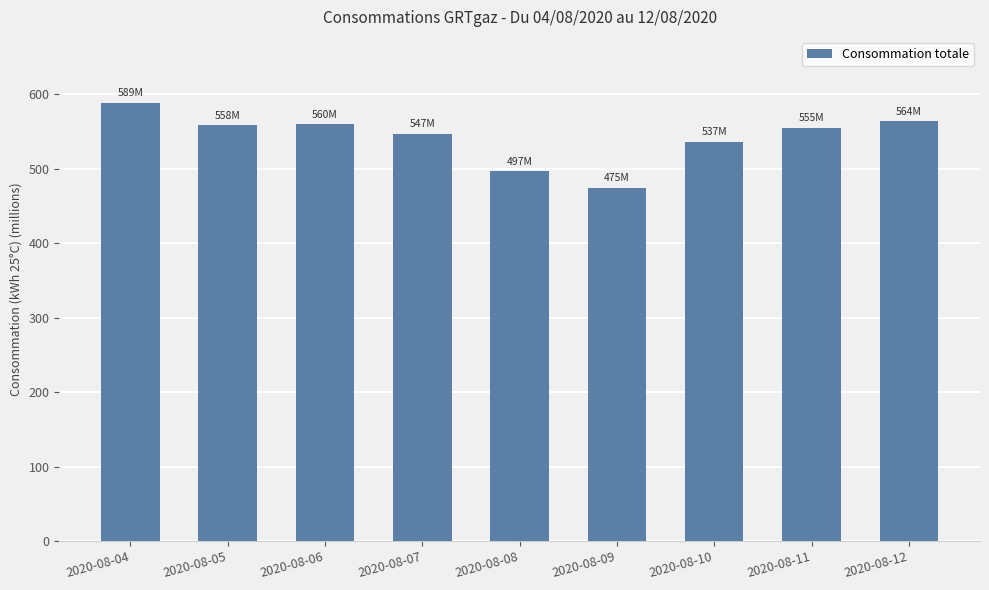

The value at 2020-08-12 is 564.1. True or false?

True